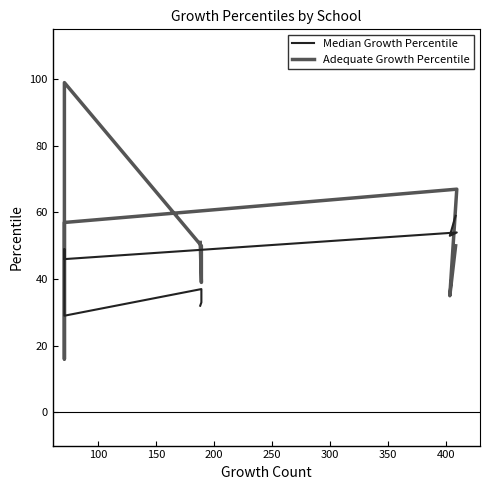

True or false: Median Growth Percentile has more than 1 interior local peaks.

True